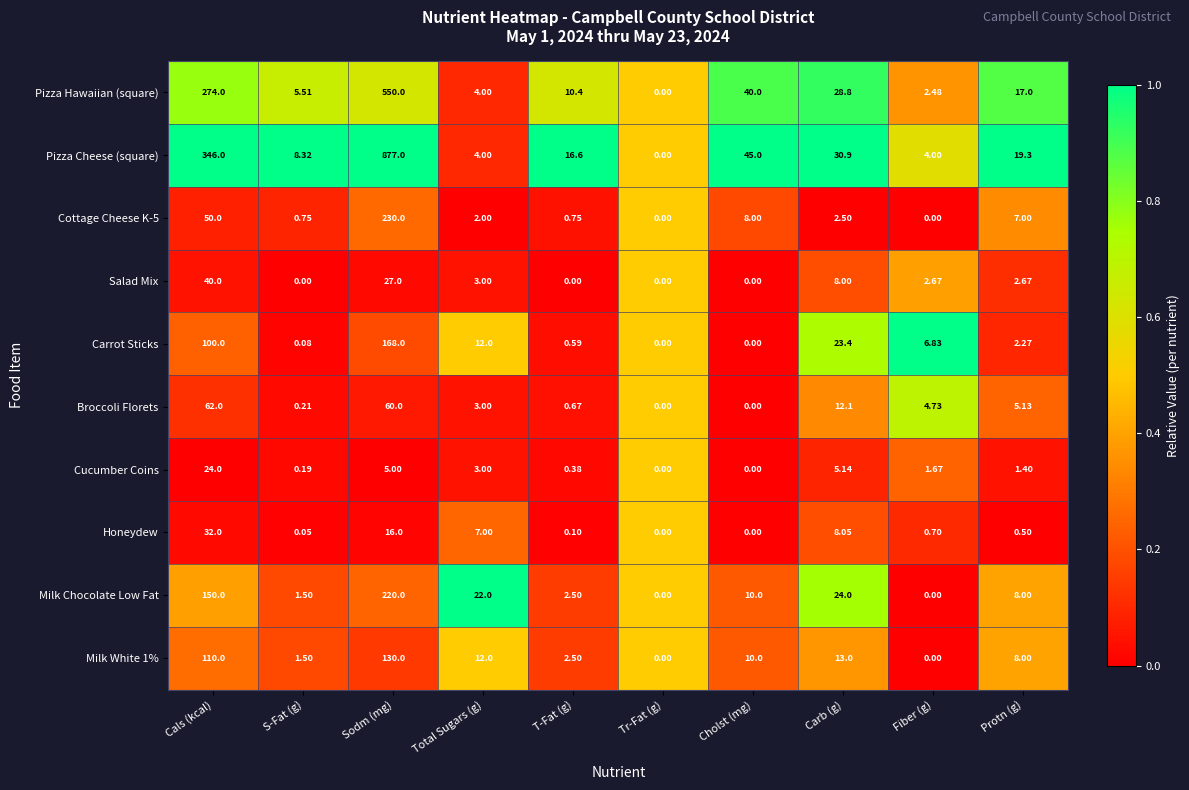

Which series has the widest spread of values?

Pizza Cheese (square)